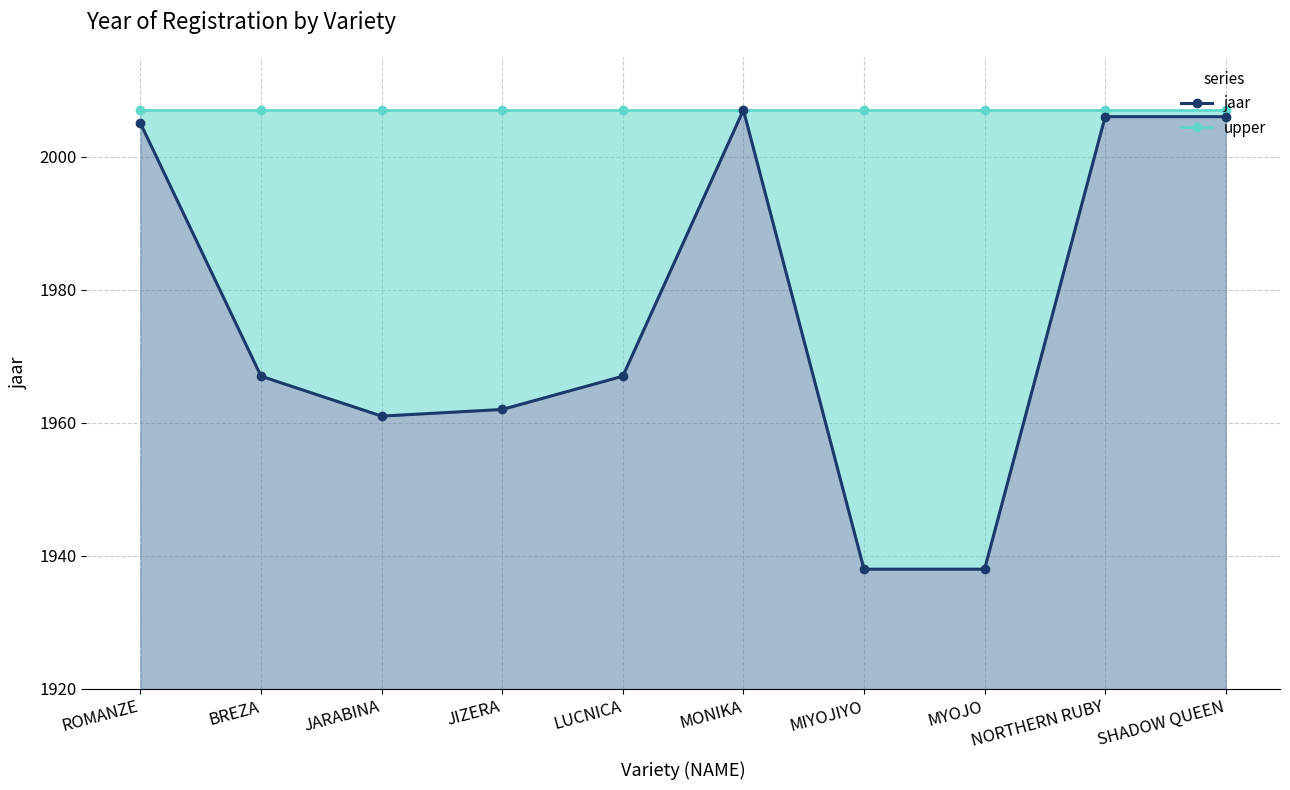

Which has a higher value, ROMANZE or MYOJO?

ROMANZE